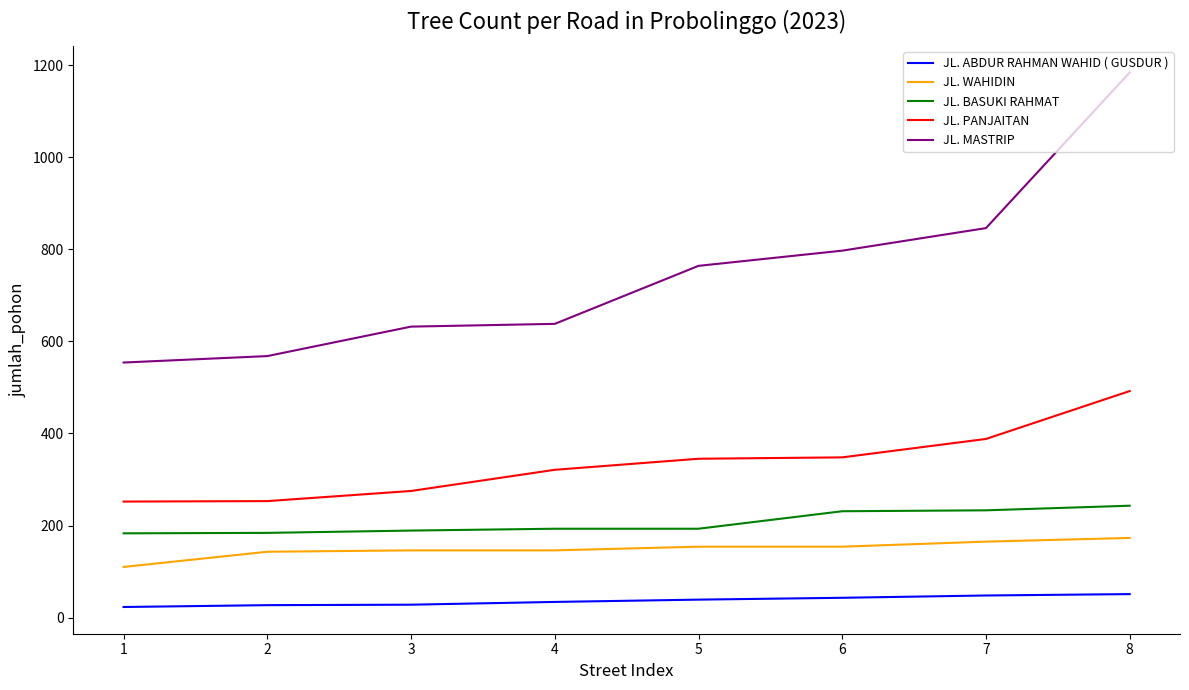

True or false: JL. BASUKI RAHMAT and JL. ABDUR RAHMAN WAHID ( GUSDUR ) cross at least once.

False